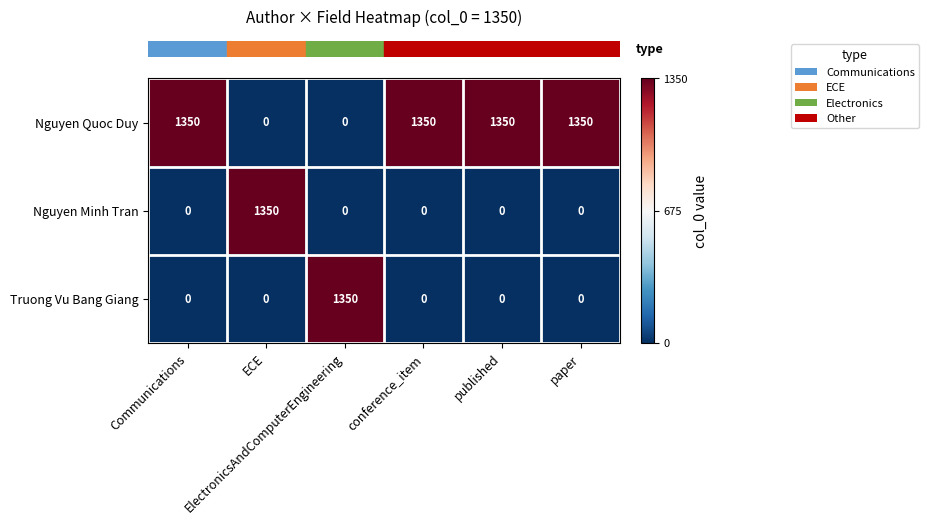

At how many categories does at least one series exceed 1269?

6